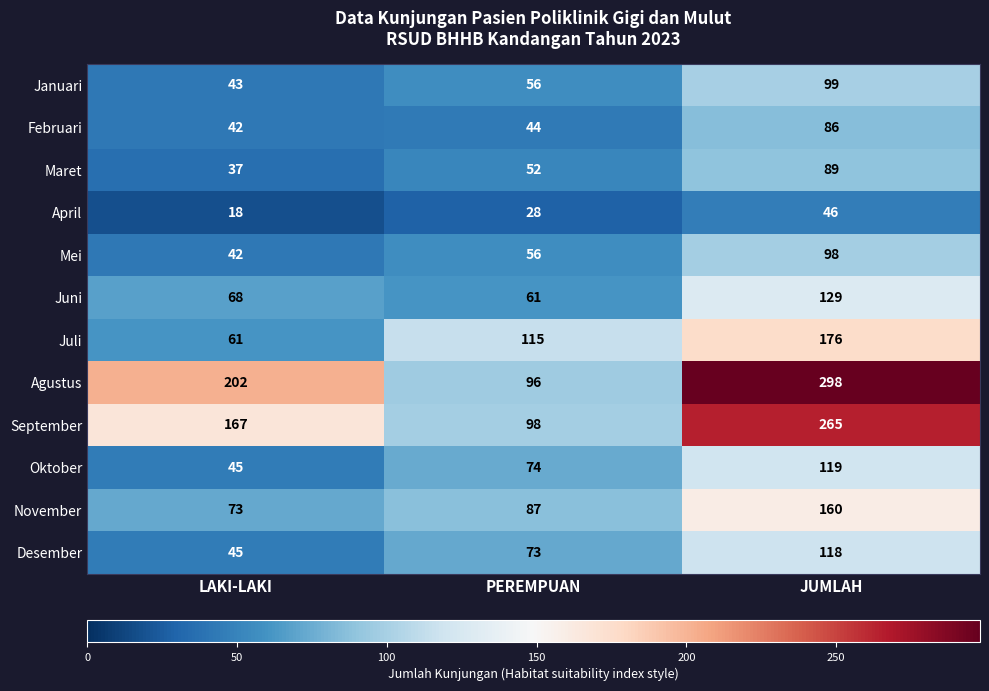

Where is September nearest to the value 181?

LAKI-LAKI